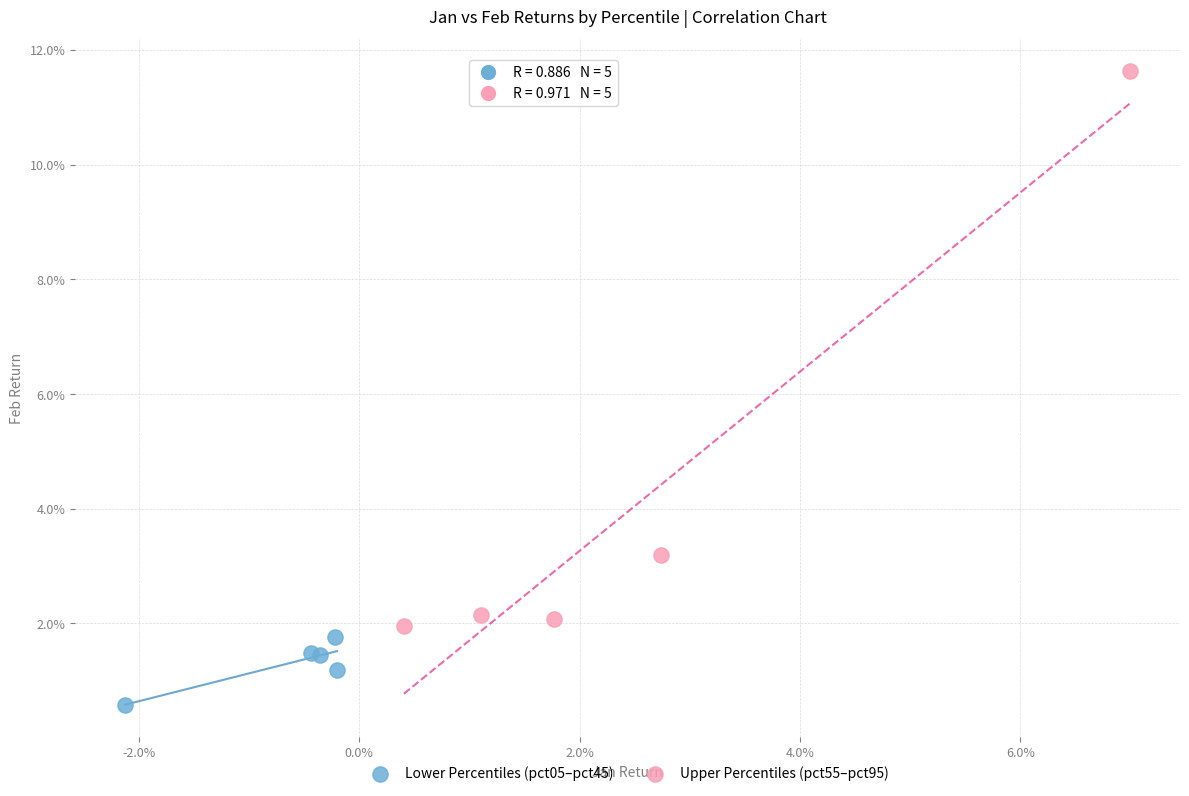

Which series reaches the maximum Y coordinate?

Upper Percentiles (pct55–pct95)